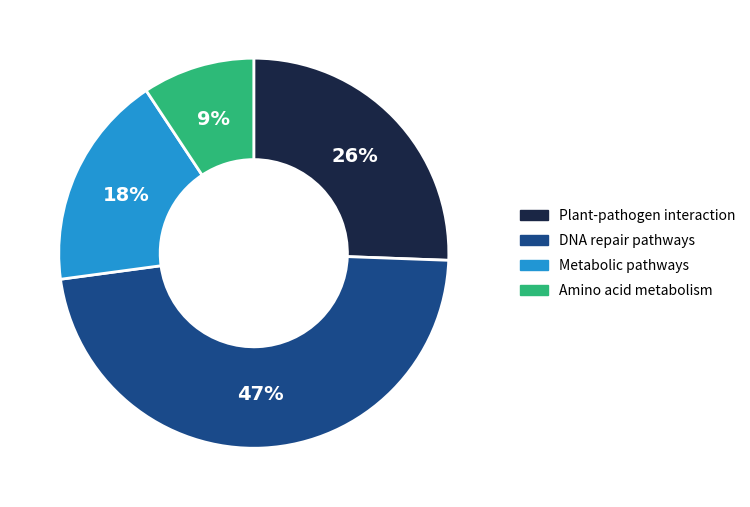

To the nearest percent, what is the difference between the largest and smallest slice percentages?

38%